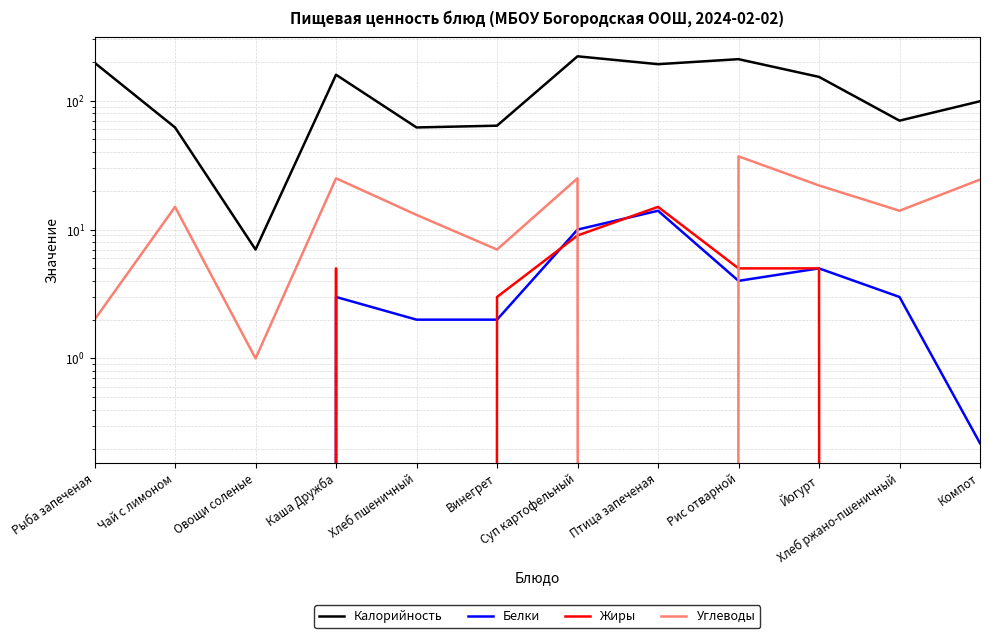

At which label does Углеводы first exceed 15?

Каша Дружба